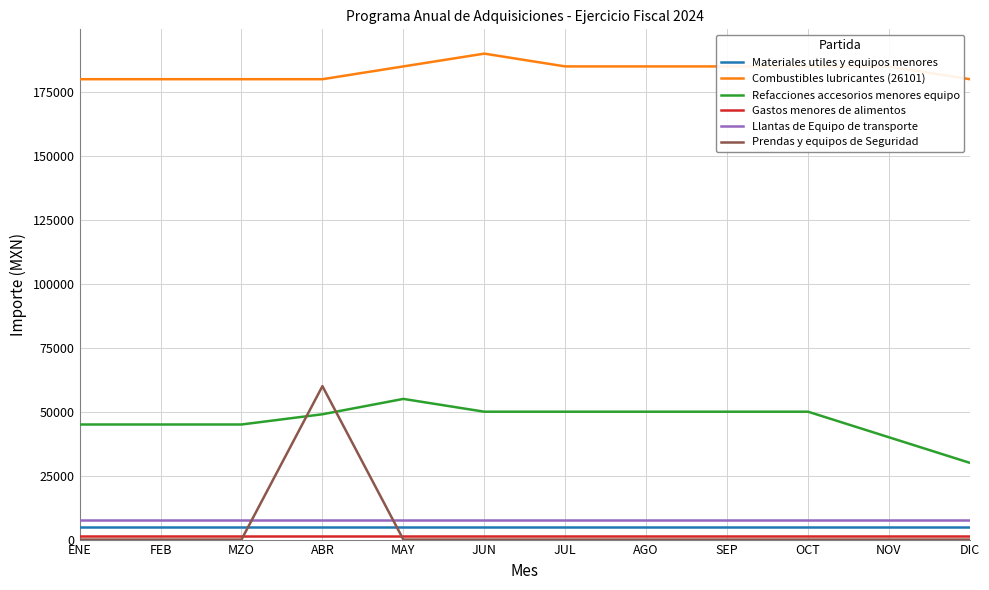

At how many categories does at least one series exceed 79654?

12